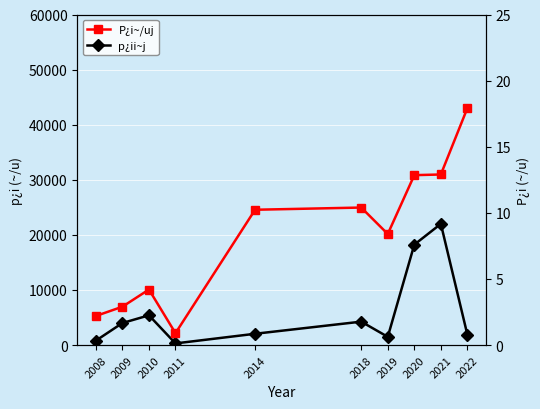

How many values in the P¿i~/uj series are below 10?

5